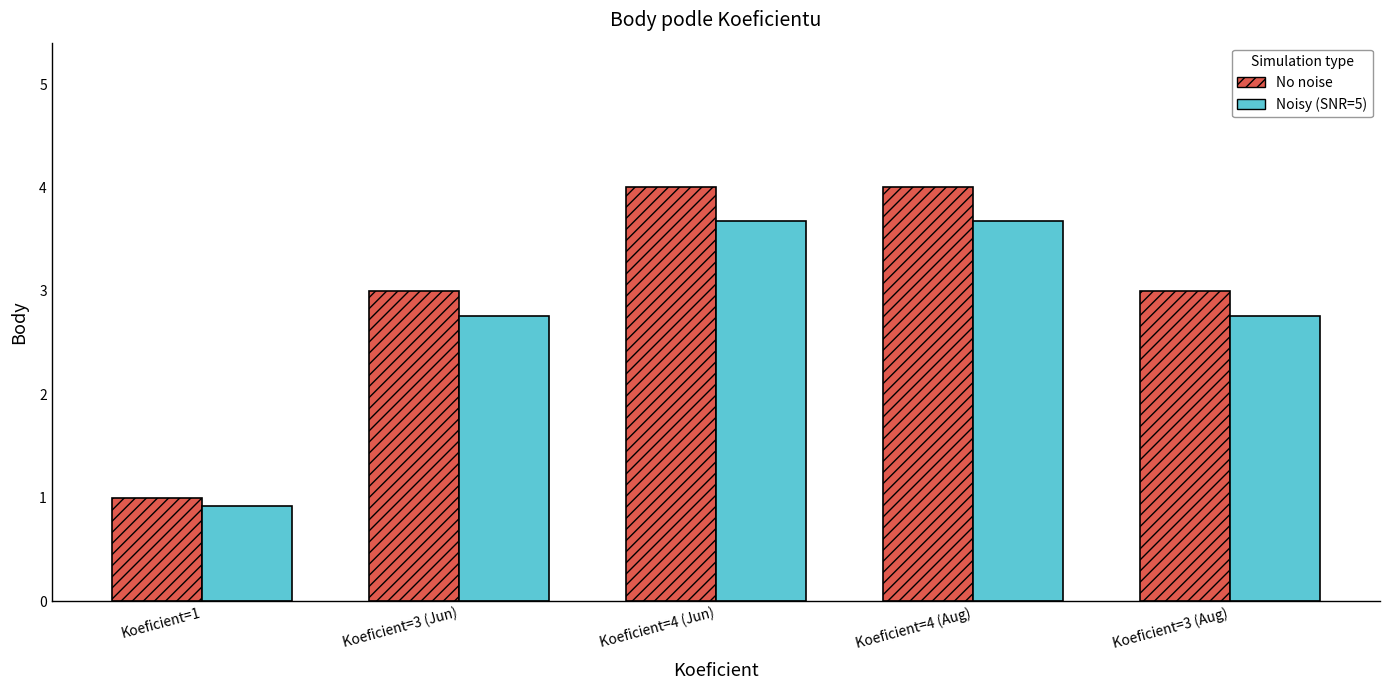

What is the spread (max minus min) of values at Koeficient=4 (Aug)?

0.3